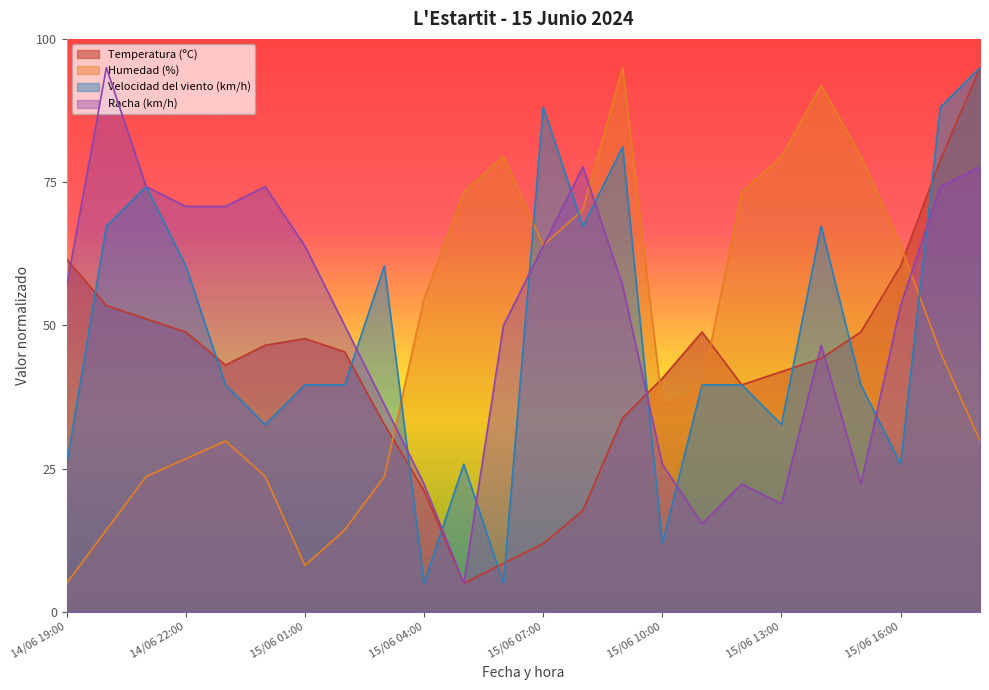

How many categories are shown in the chart?

24